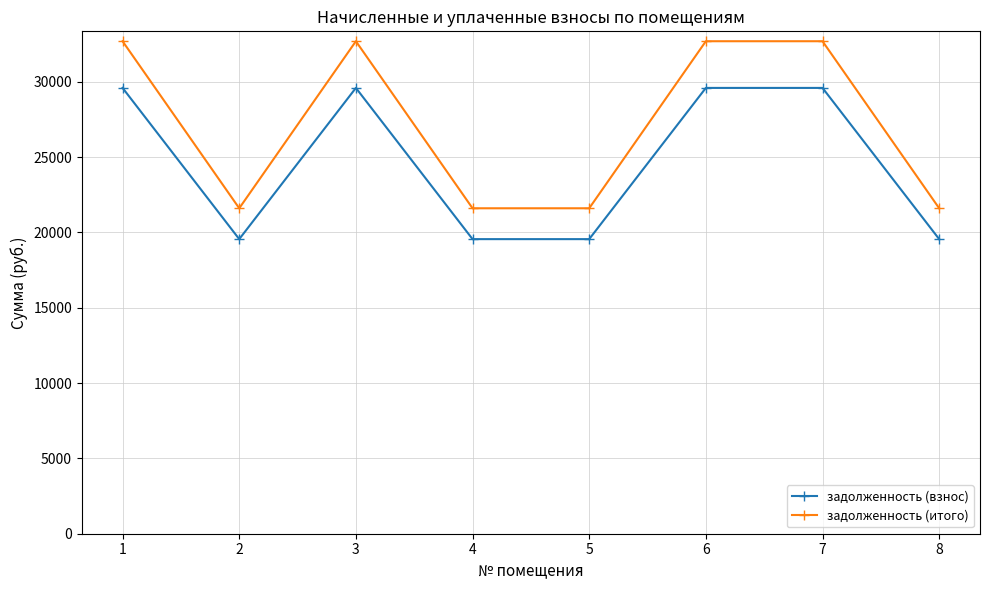

True or false: задолженность (итого) has more than 2 interior local peaks.

False